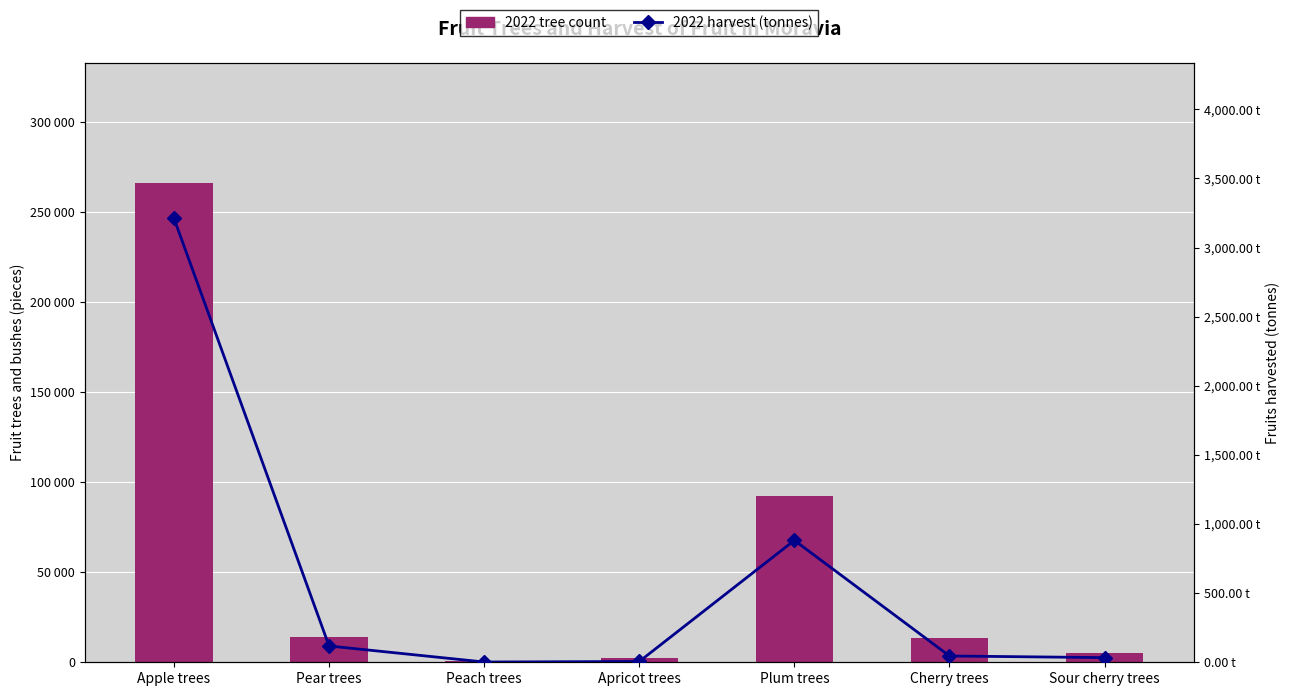

Rank the series by their average value, from lowest to highest.

2022 harvest (tonnes), 2022 (tree count)